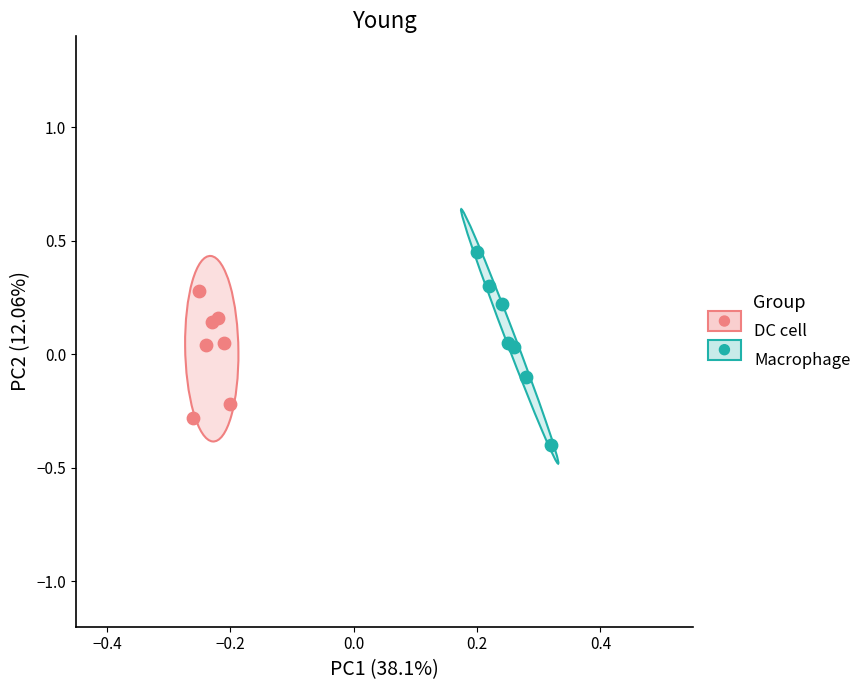

Which series has the largest Y range (max minus min)?

Macrophage